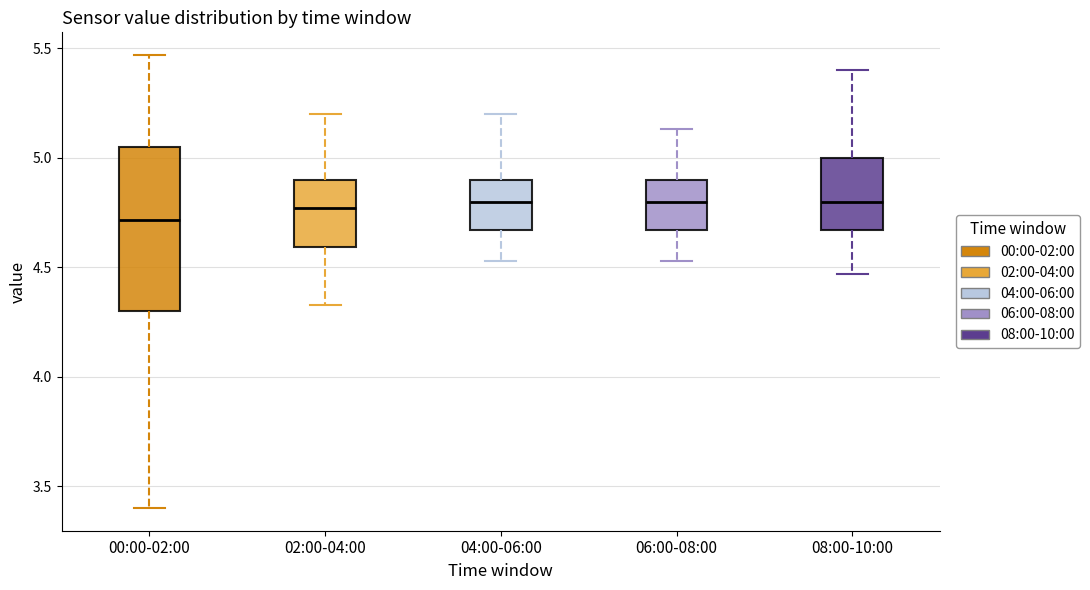

Where is the lower edge of the box for 08:00-10:00 on the y-axis? The values are not printed on the chart, so give them approximately, as read against the axis.

4.65